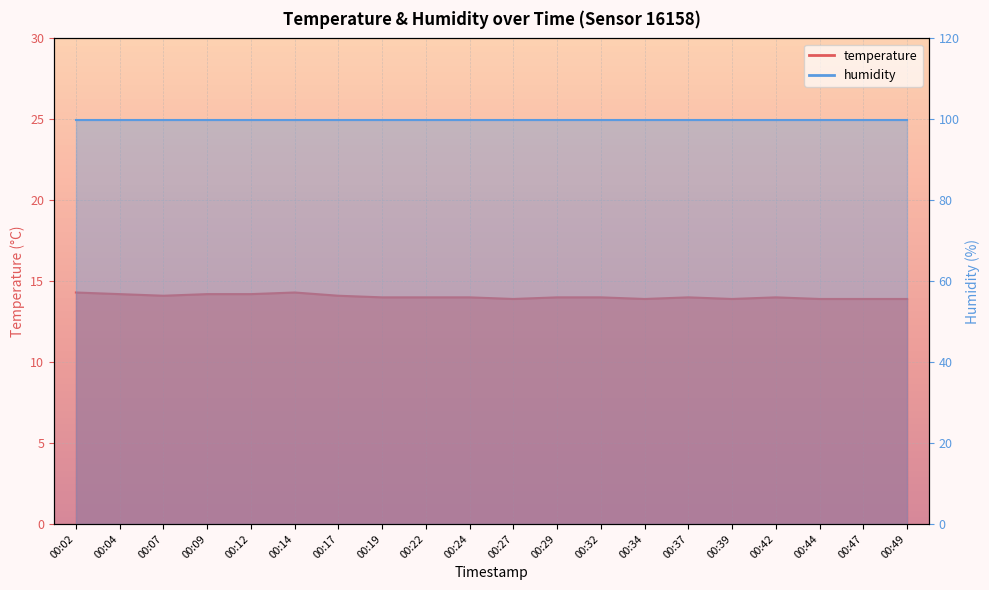

What is the change in value from 00:09 to 00:14?

+0.1